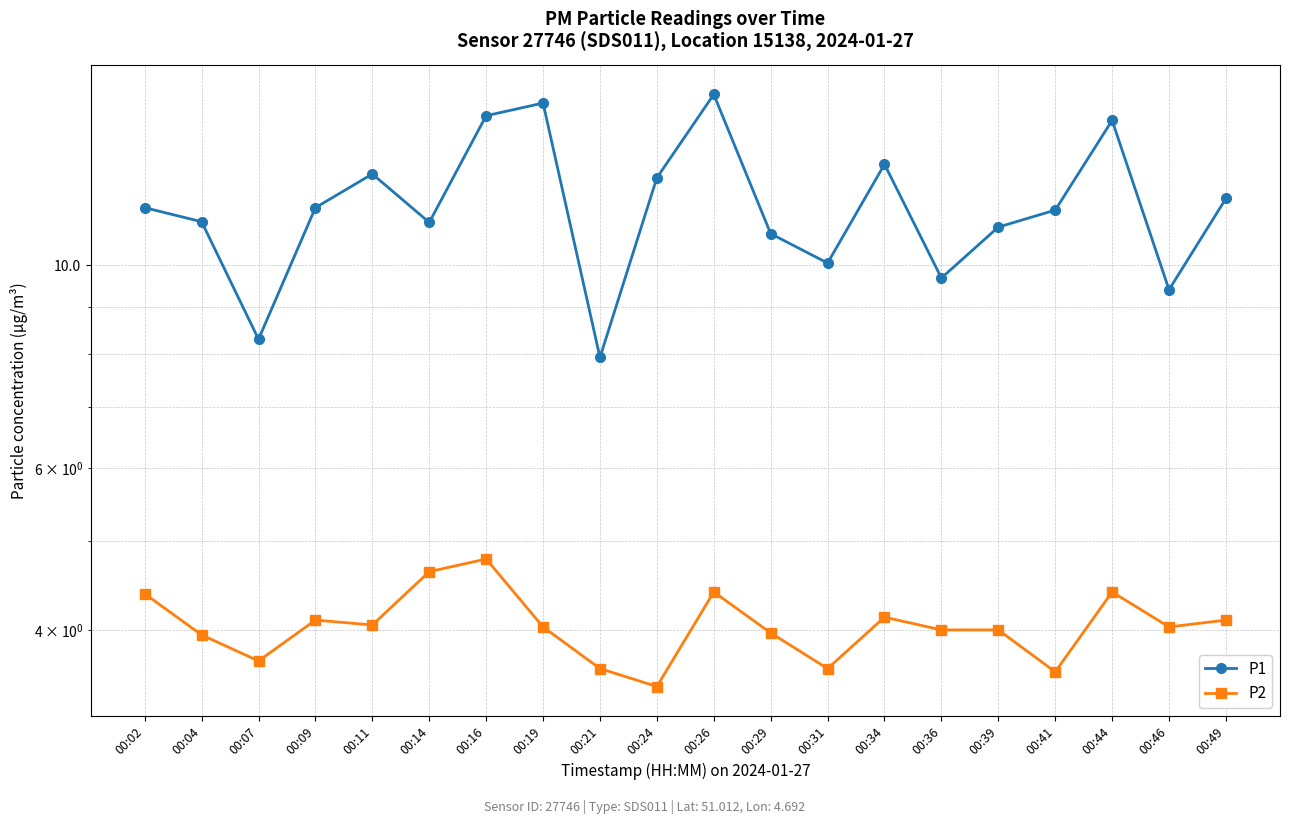

List the labels in order of P2 value, largest first.

00:16, 00:14, 00:26, 00:44, 00:02, 00:34, 00:09, 00:49, 00:11, 00:19, 00:46, 00:36, 00:39, 00:29, 00:04, 00:07, 00:21, 00:31, 00:41, 00:24